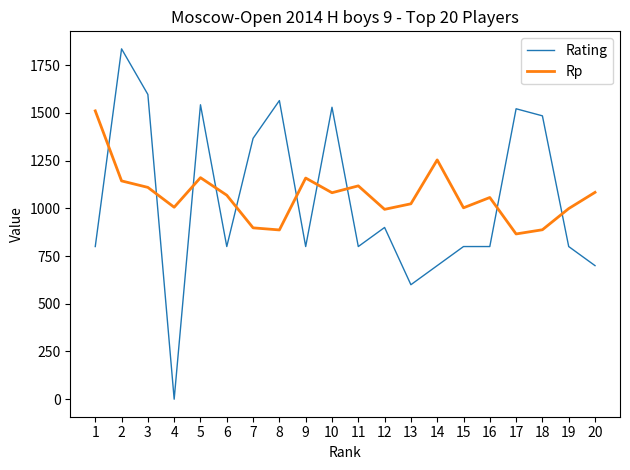

Which category has the highest value in the Rp series?

1